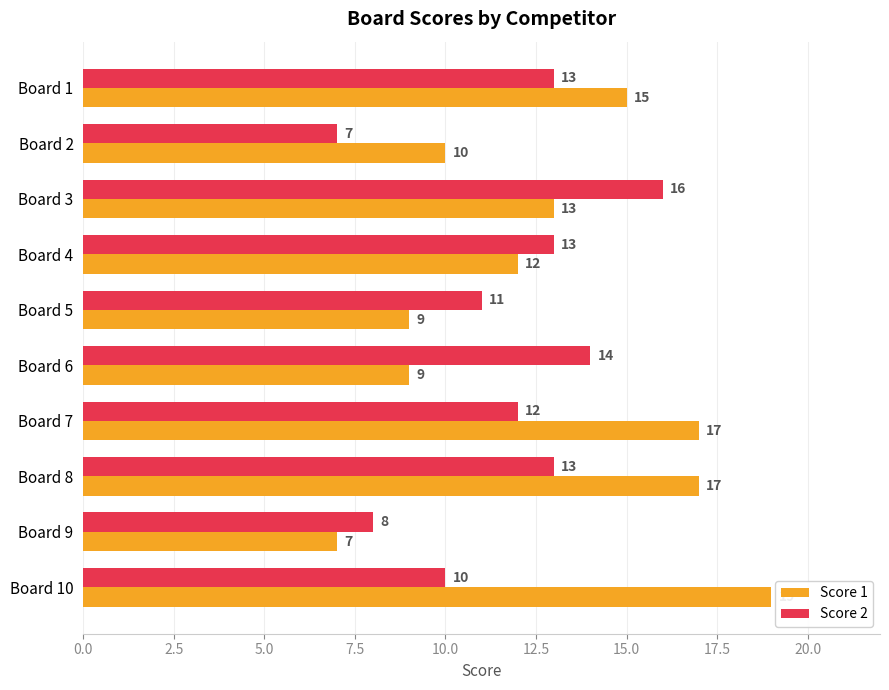

What value does the Score 1 series have at Board 8, to the nearest 5?

15